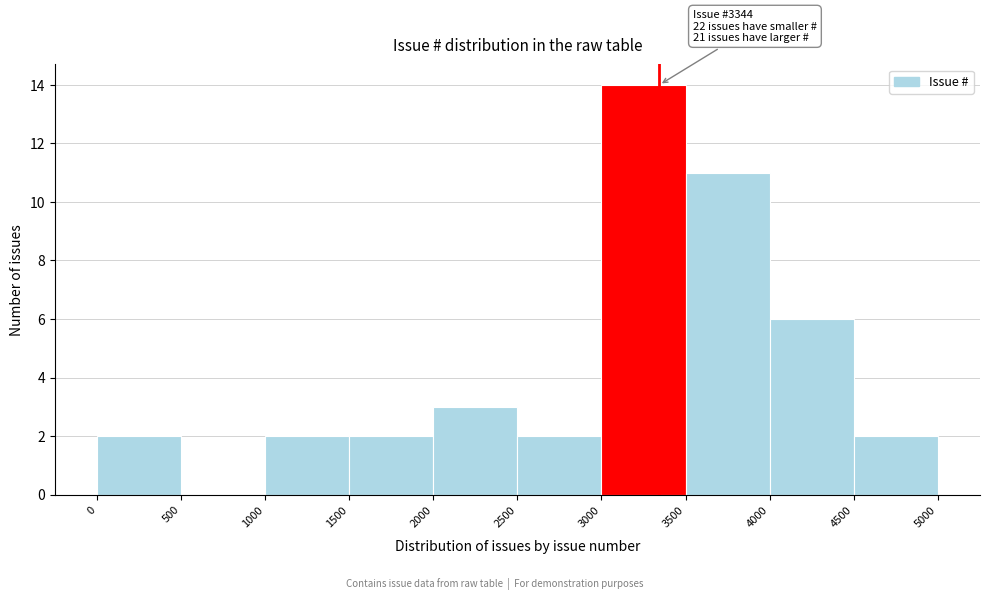

Which range on the x-axis has the tallest bar?

3000 to 3500